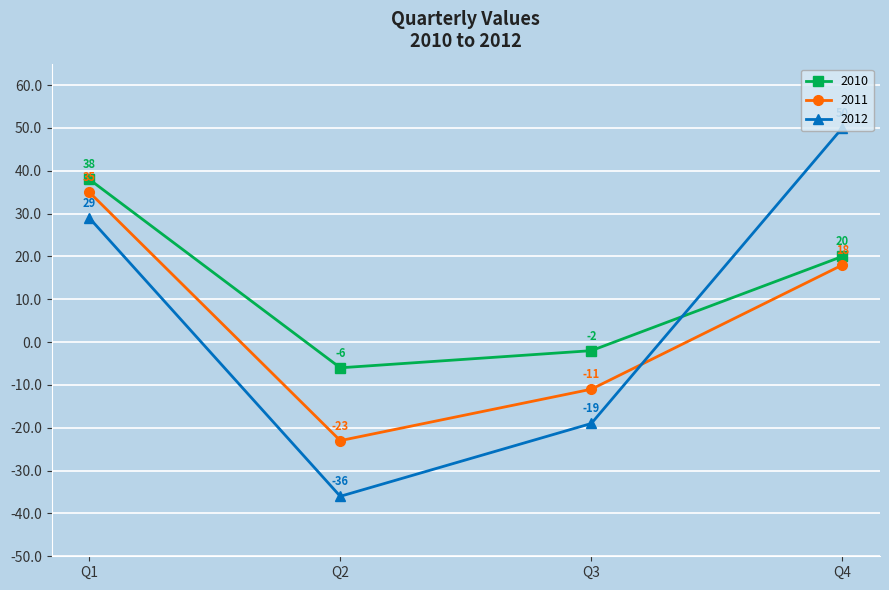

What is the value of the 2011 point at the 3rd from the left?

-11